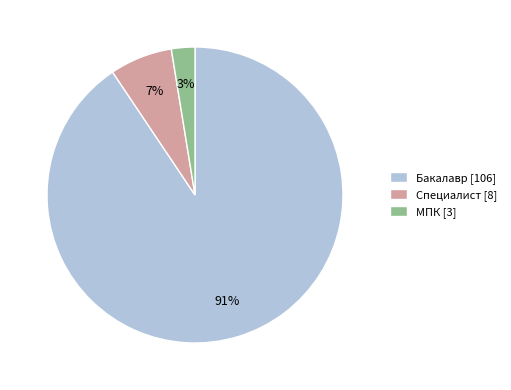

Which category has the smallest portion of the pie?

МПК